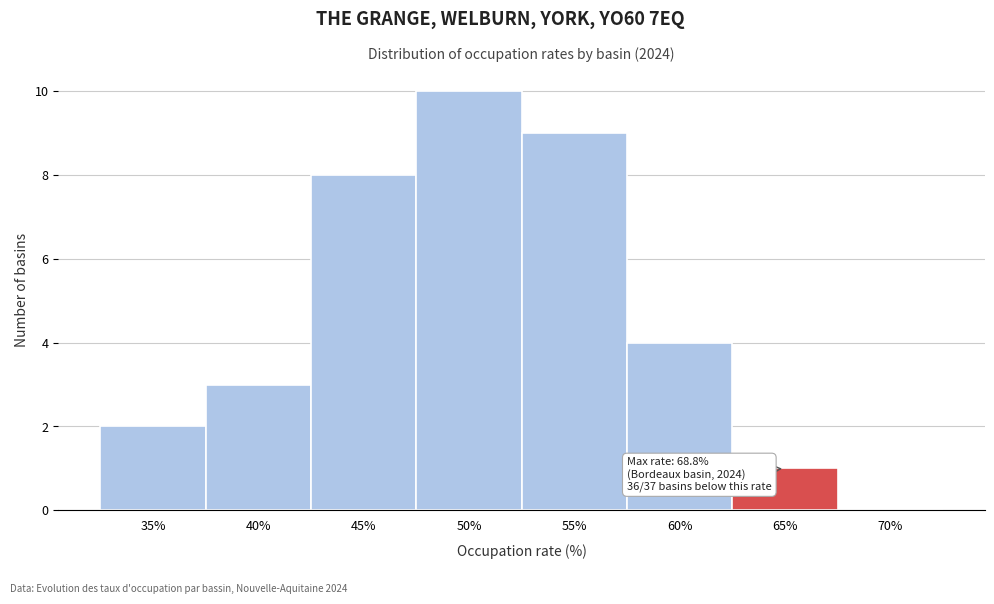

Reading left to right, what are all the values shown in this chart?

35%=2	40%=3	45%=8	50%=10	55%=9	60%=4	65%=1	70%=0